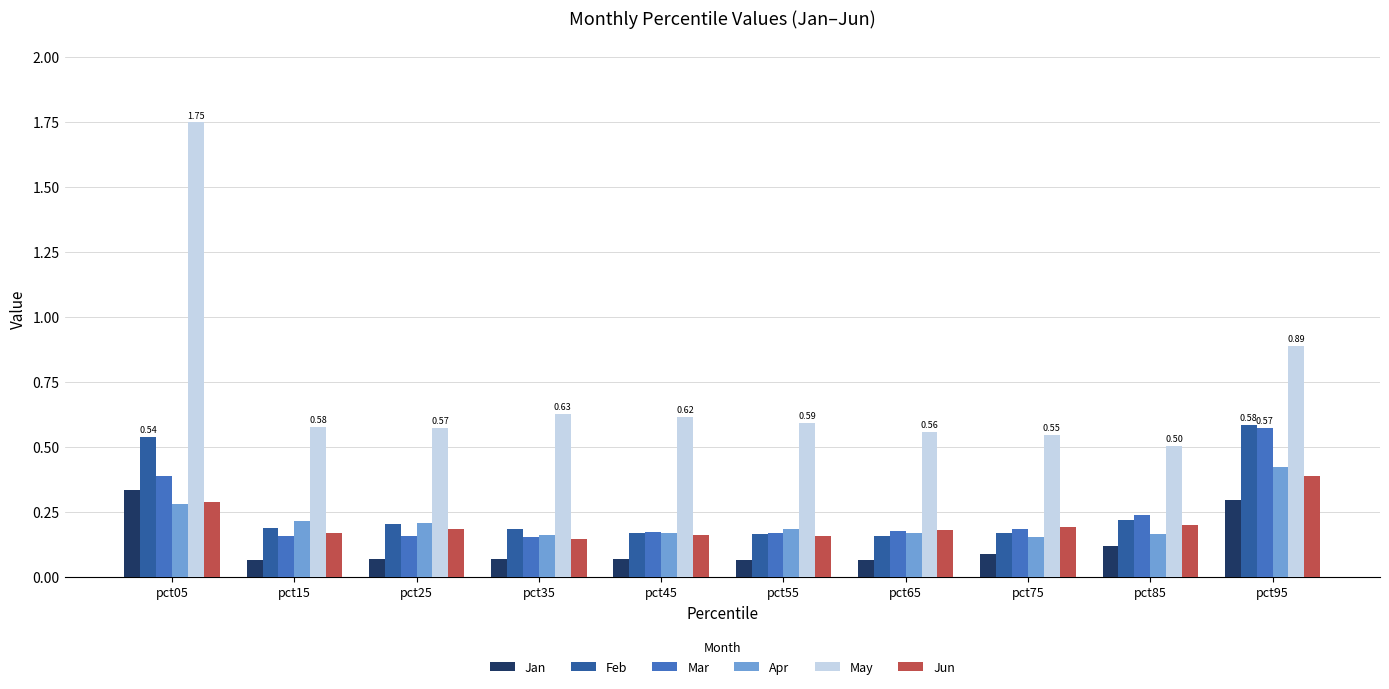

Does the chart contain any negative values?

No